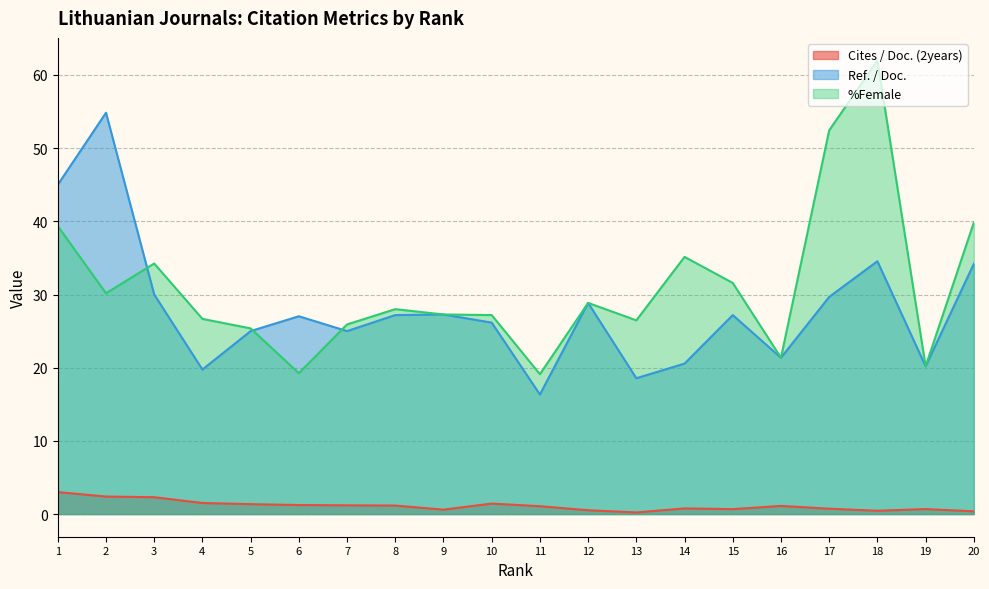

Is the value of Ref. / Doc. at 7 greater than the value of %Female at 14?

No